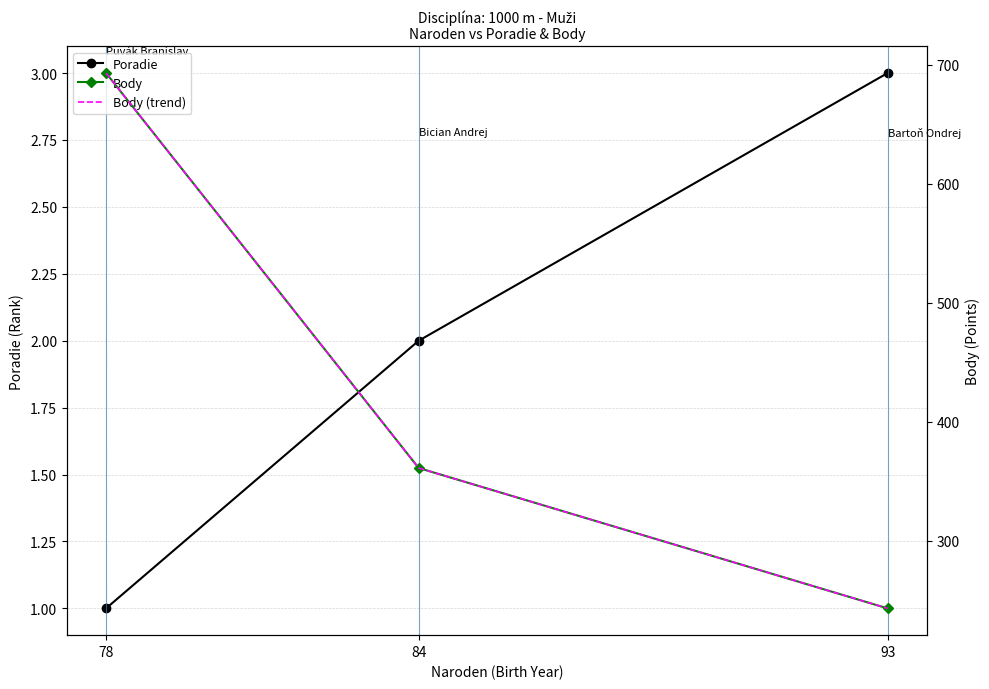

At which category is the sum across all series the highest?

78